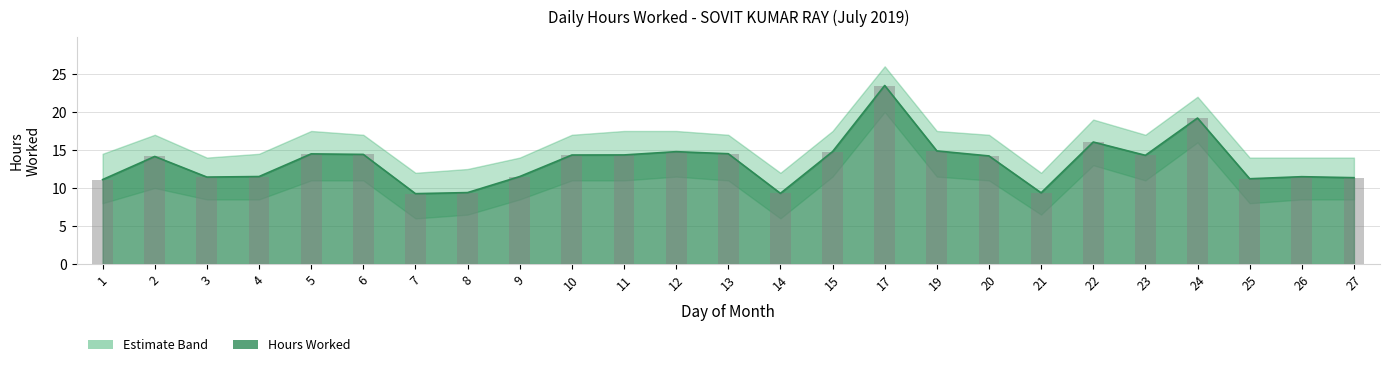

What is the value of the Hours Worked bar at the 21st from the left?

14.3